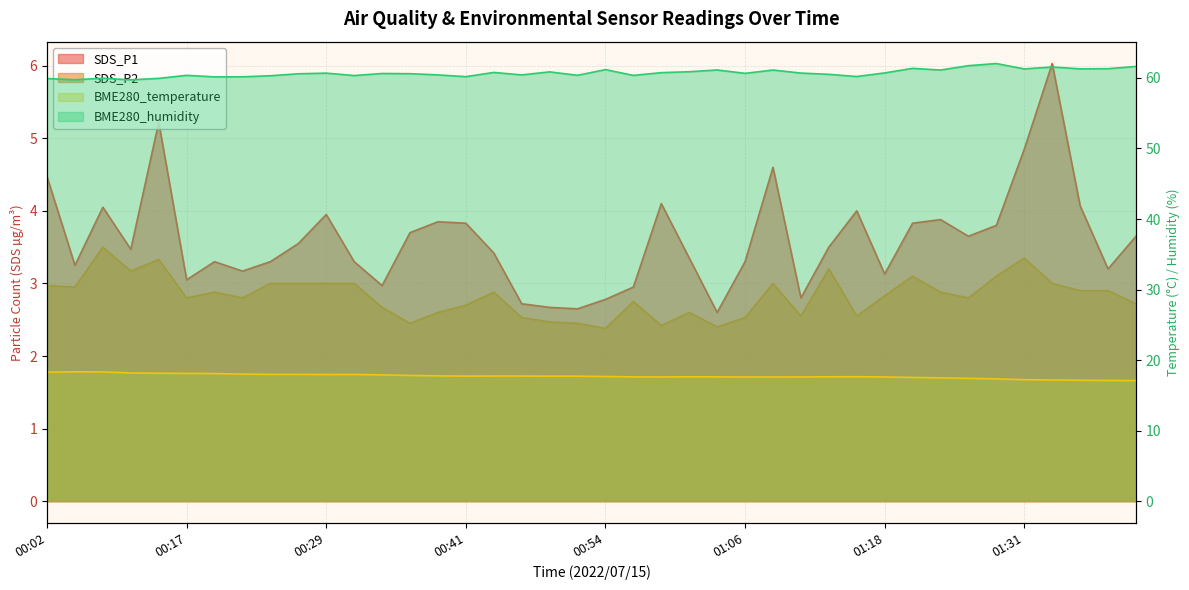

Is the value of BME280_humidity at 00:22 greater than the value of SDS_P1 at 00:34?

Yes